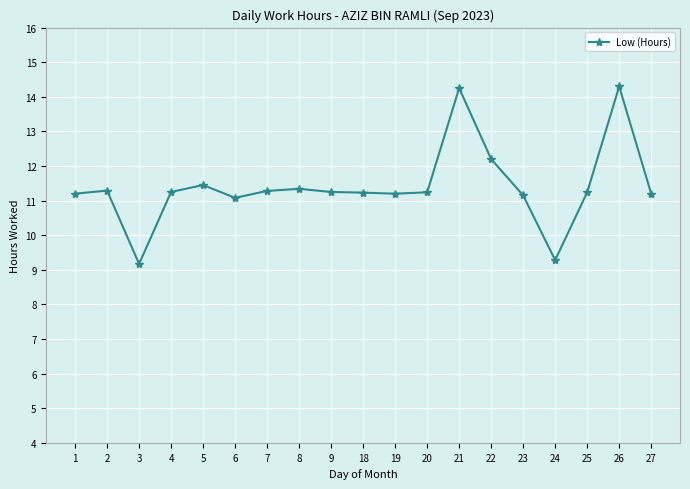

How many data points are above 11?

17